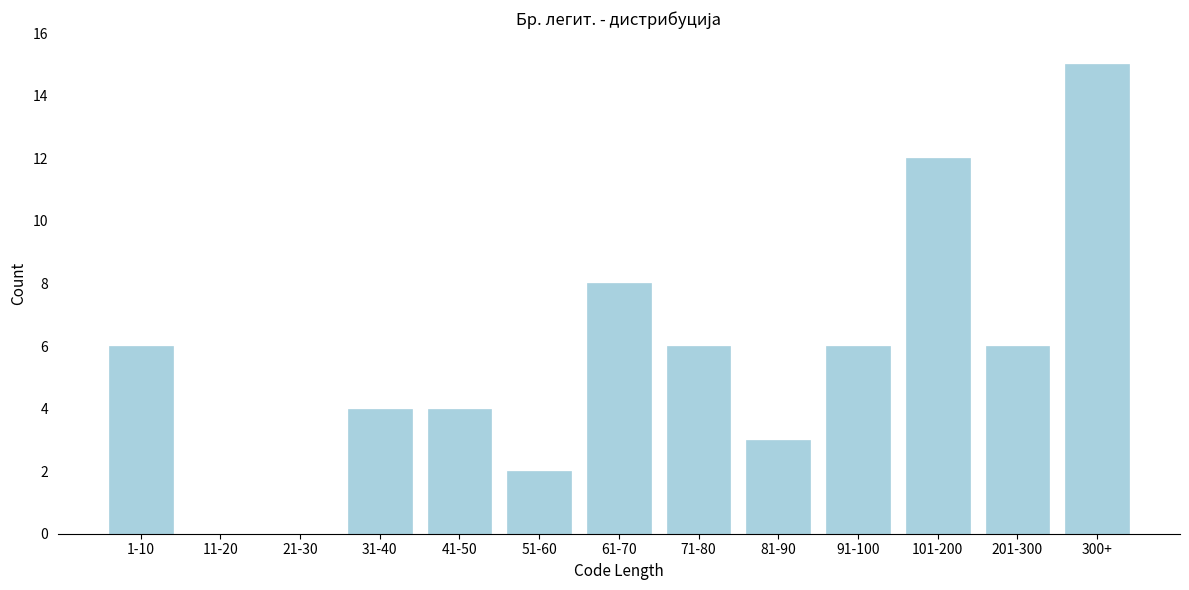

Reading right to left, transcribe all the data shown in this chart.

300+=15	201-300=6	101-200=12	91-100=6	81-90=3	71-80=6	61-70=8	51-60=2	41-50=4	31-40=4	21-30=0	11-20=0	1-10=6